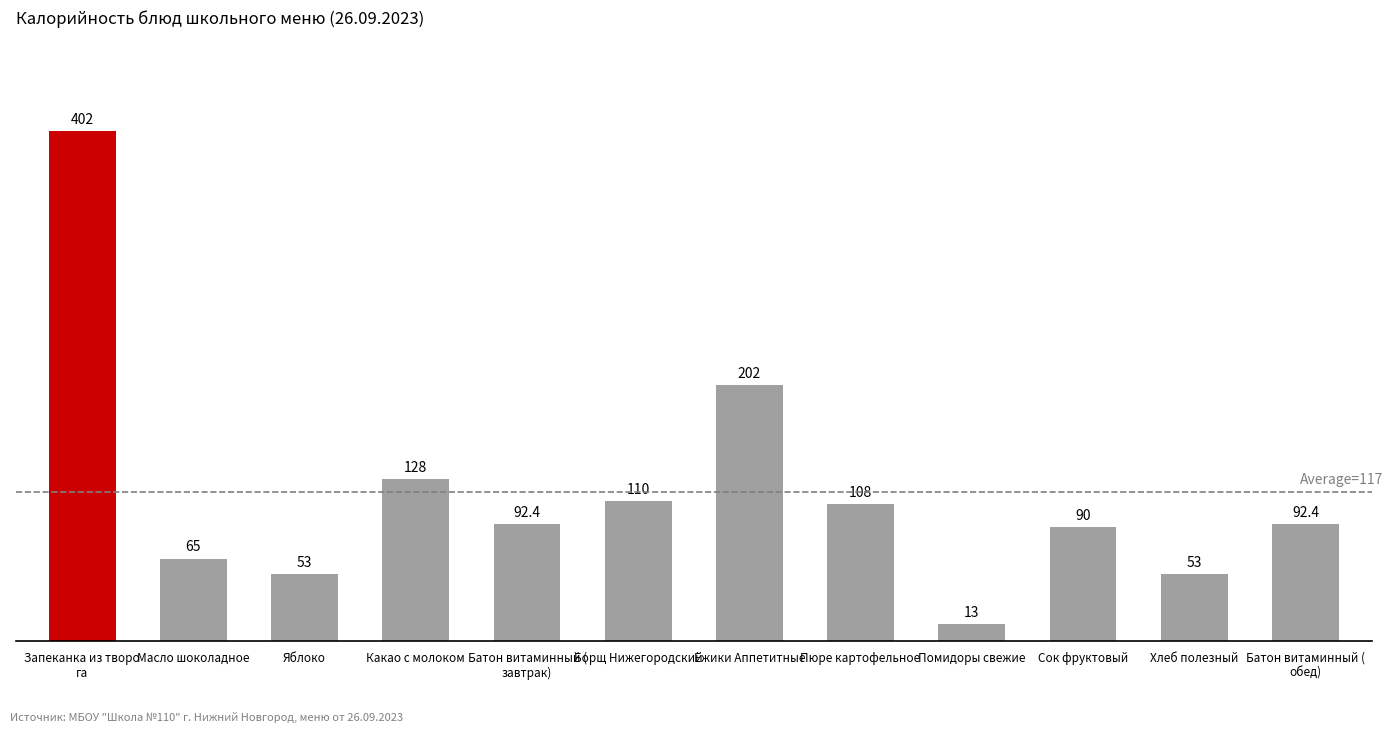

How many bars are there in total?

12